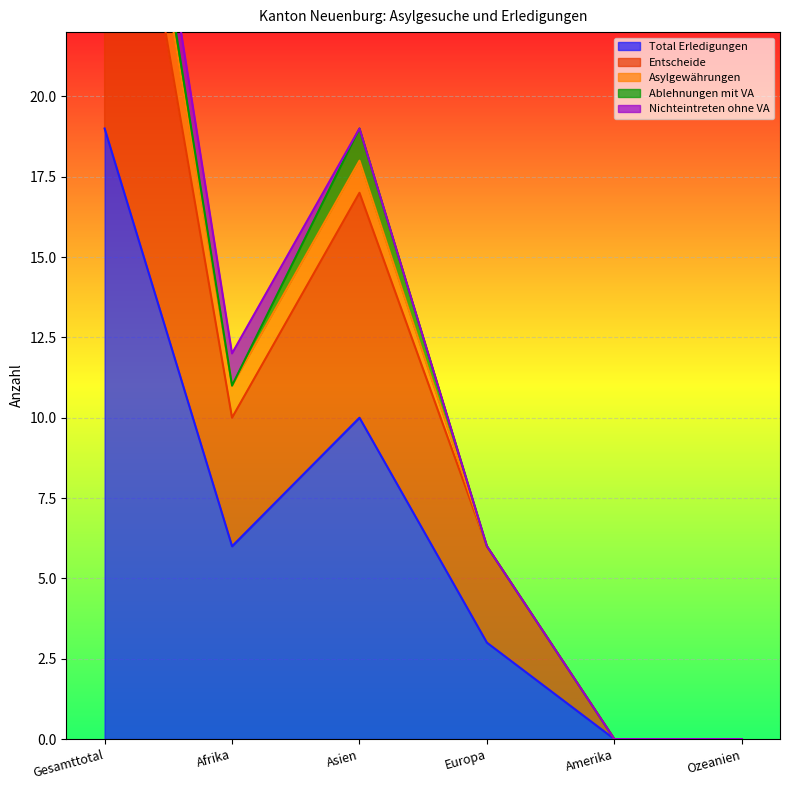

Reading left to right, list all the values displayed in this chart.

Total Erledigungen: Gesamttotal=19	Afrika=6	Asien=10	Europa=3	Amerika=0	Ozeanien=0
Entscheide: Gesamttotal=14	Afrika=4	Asien=7	Europa=3	Amerika=0	Ozeanien=0
Asylgewährungen: Gesamttotal=2	Afrika=1	Asien=1	Europa=0	Amerika=0	Ozeanien=0
Ablehnungen mit VA: Gesamttotal=1	Afrika=0	Asien=1	Europa=0	Amerika=0	Ozeanien=0
Nichteintreten ohne VA: Gesamttotal=1	Afrika=1	Asien=0	Europa=0	Amerika=0	Ozeanien=0